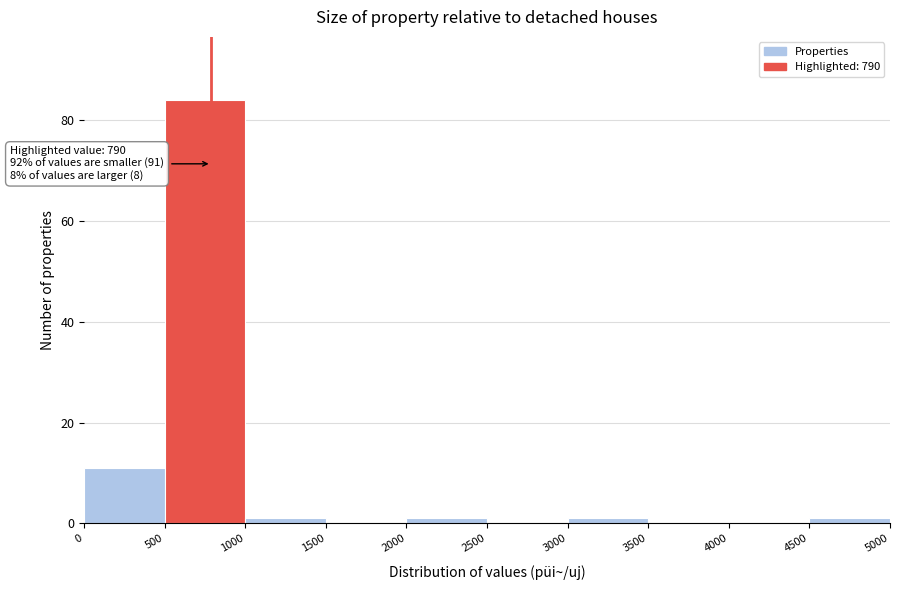

Which range on the x-axis has the tallest bar?

500 to 1000